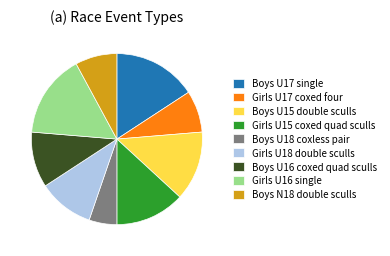

What is the ratio of the value at Boys U16 coxed quad sculls to the value at Girls U15 coxed quad sculls?

0.8